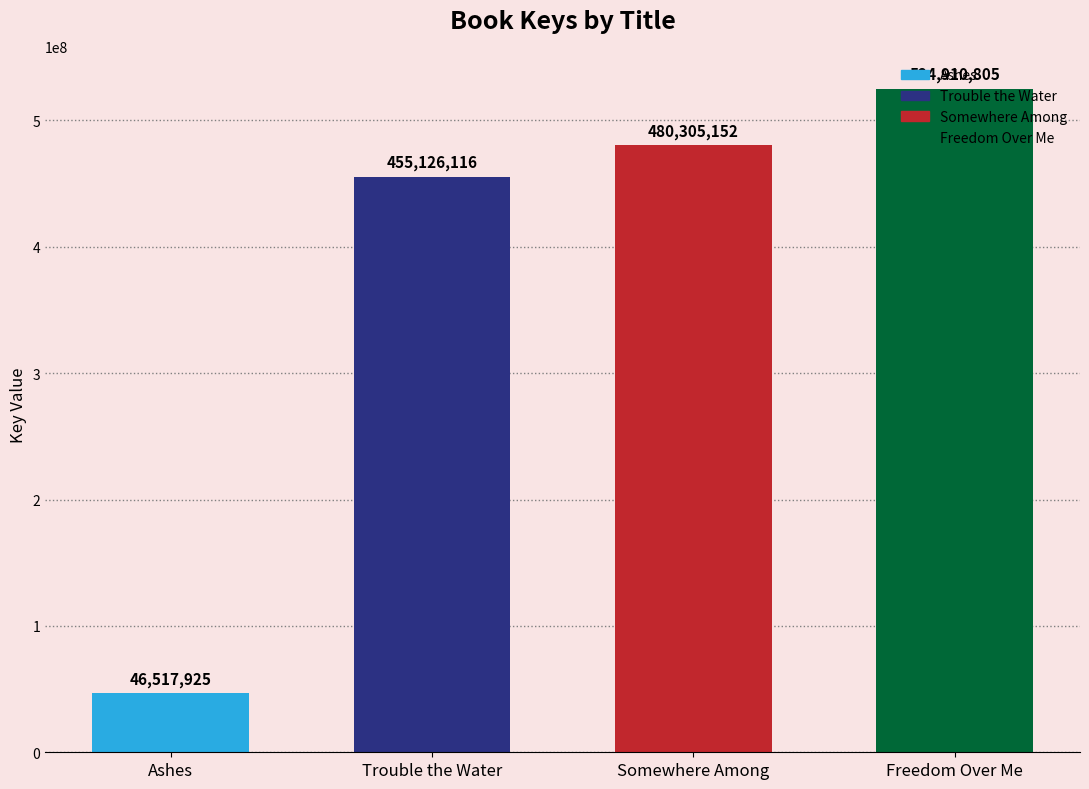

What value does the data have at Somewhere Among, to the nearest 10?

480305150